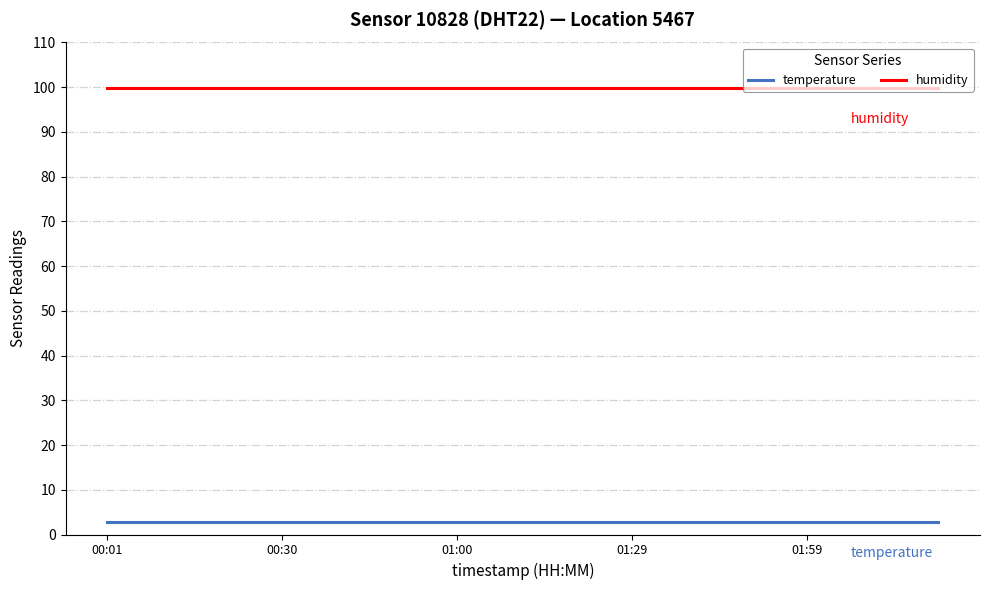

True or false: humidity and temperature intersect in this chart.

False